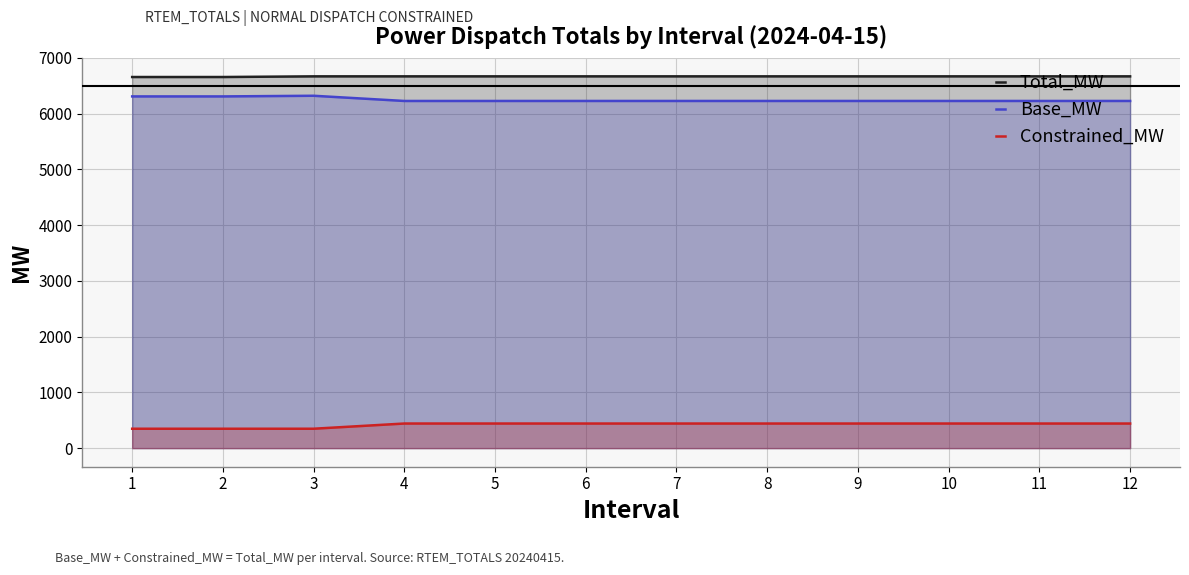

Reading left to right, what are all the values shown in this chart?

Total_MW: 6658.4	6658.4	6670.3	6670.3	6670.3	6670.3	6670.3	6670.3	6670.3	6670.3	6670.3	6670.3
Base_MW: 6310.4	6310.4	6322.1	6228.7	6228.7	6228.8	6228.8	6228.8	6228.8	6228.7	6228.8	6228.8
Constrained_MW: 348.0	348.0	348.1	441.6	441.6	441.5	441.5	441.5	441.5	441.6	441.5	441.5